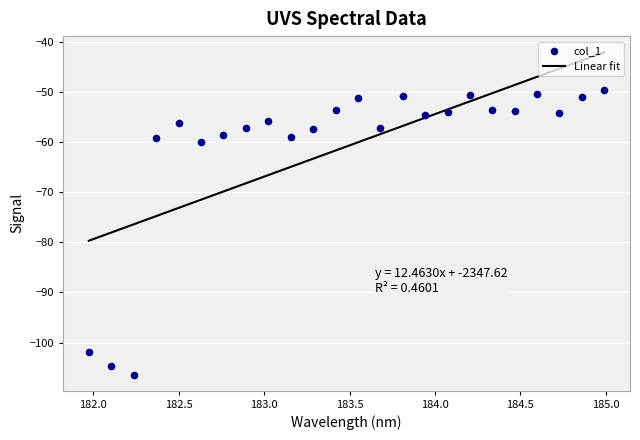

Which series has the largest total across all categories?

col_1